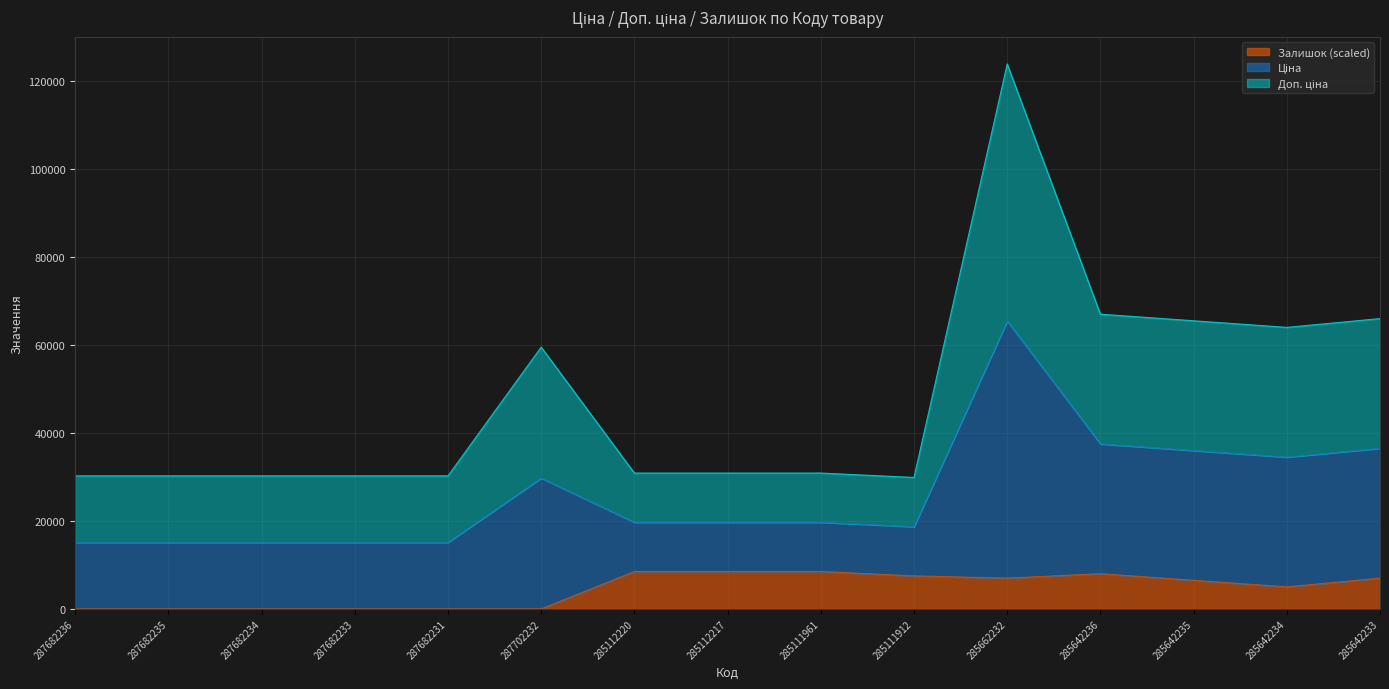

How many lines are shown in the chart?

3